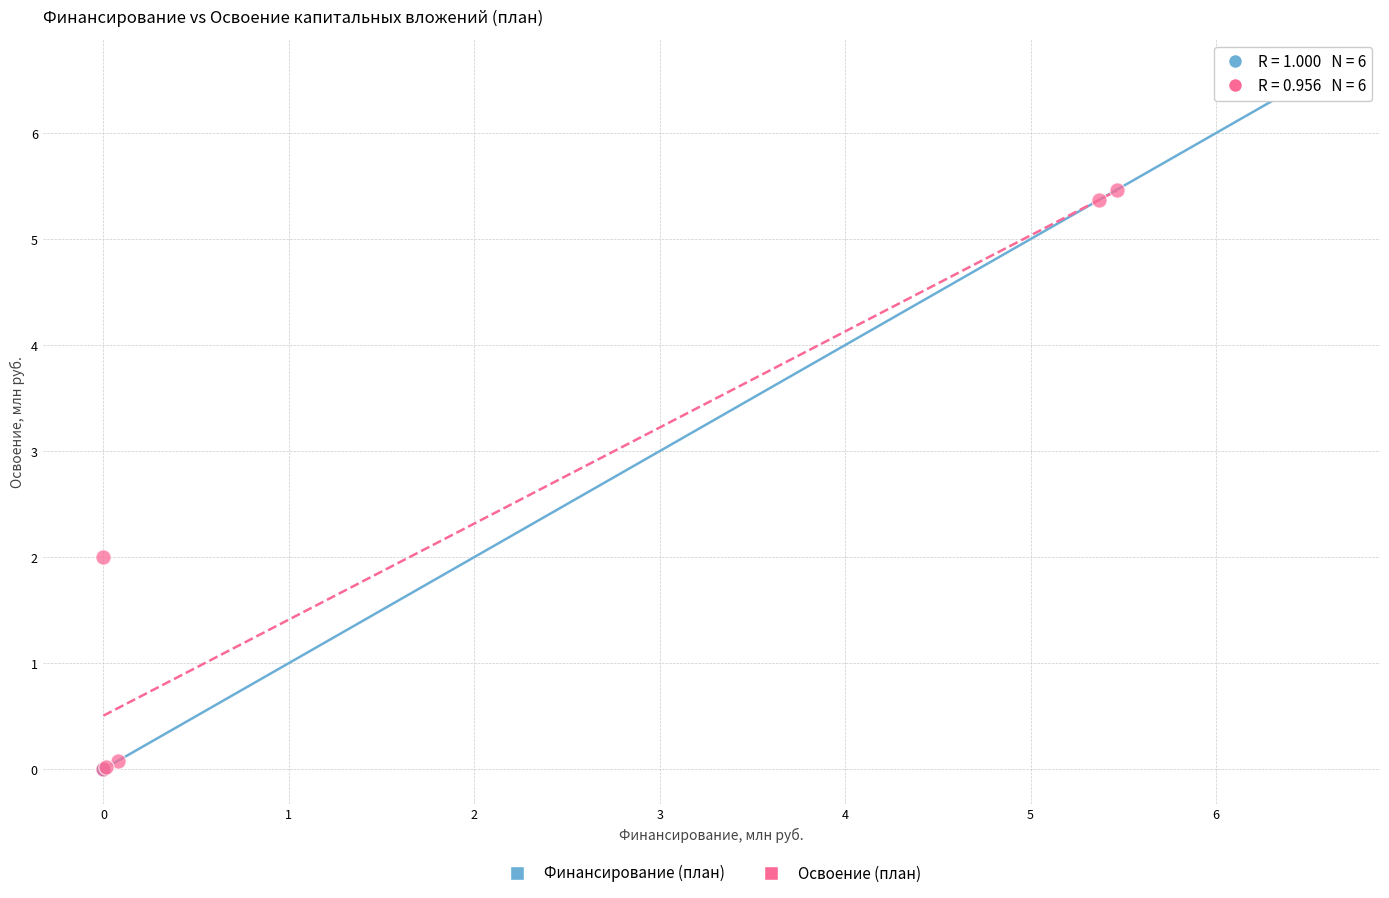

Which series has the largest Y range (max minus min)?

Финансирование (план)